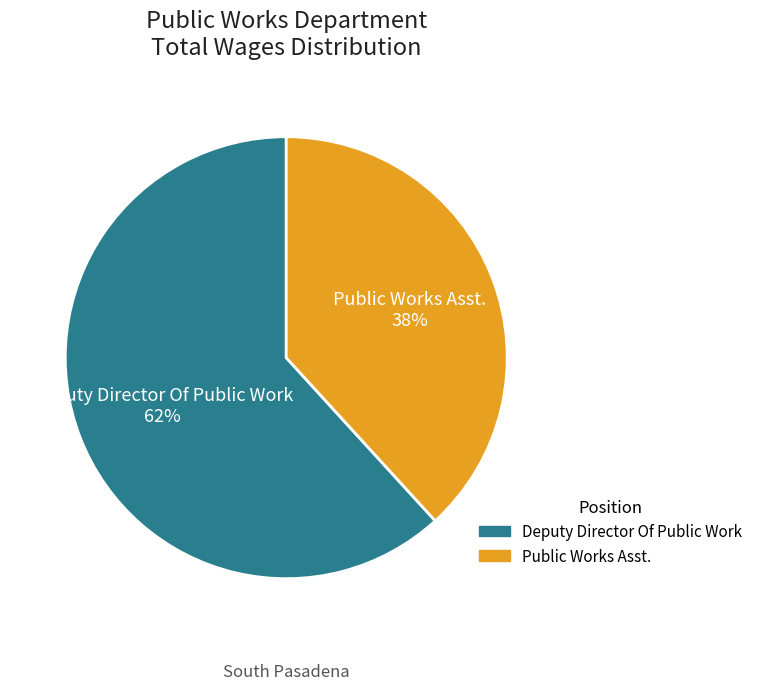

Is there a majority slice in this chart?

Yes